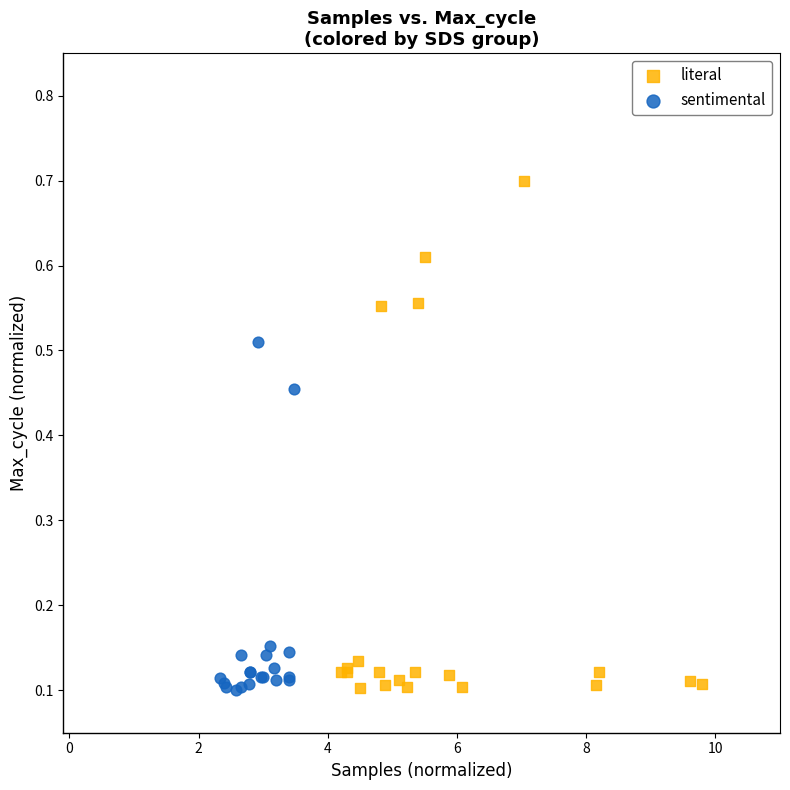

Which series has the widest spread of Y values?

literal